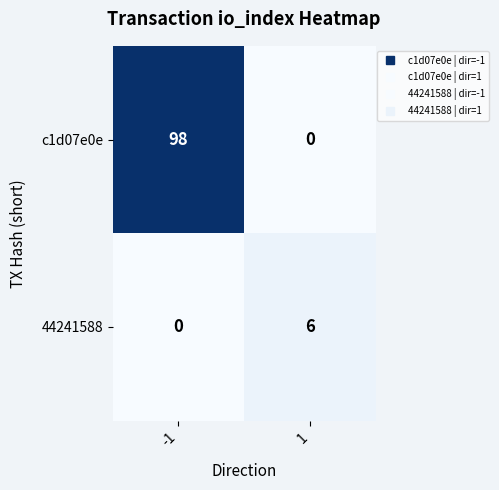

List the series in order of their peak value, highest first.

c1d07e0e, 44241588